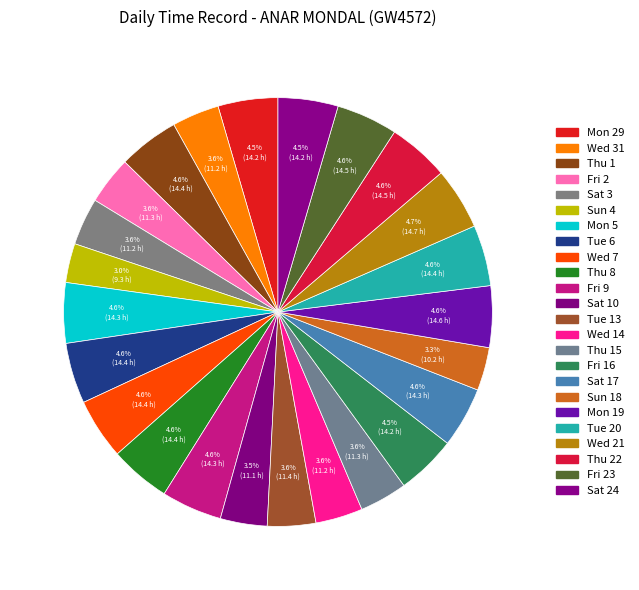

How many segments does this pie chart have?

24